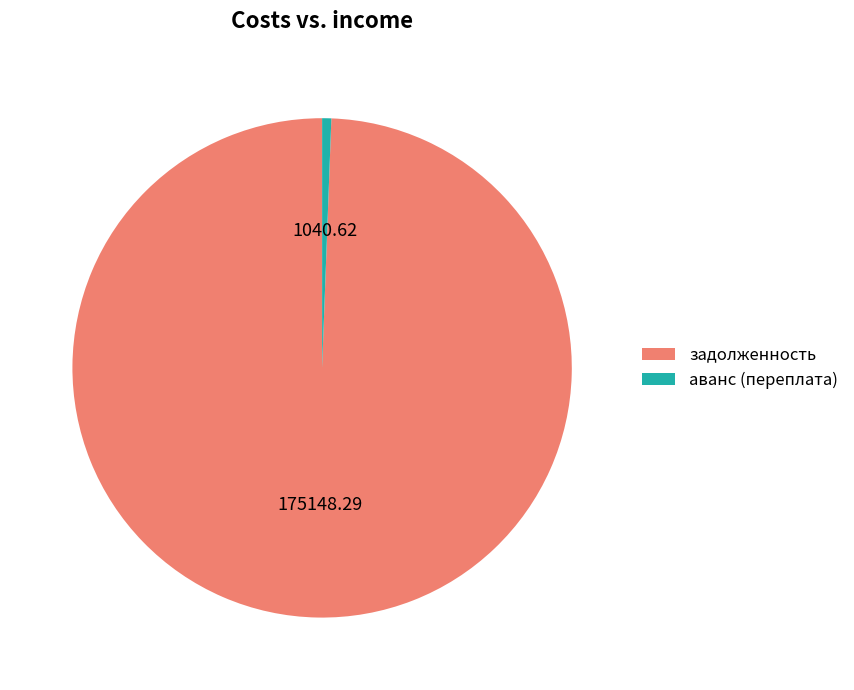

The аванс (переплата) slice represents 11% of the pie. True or false?

False